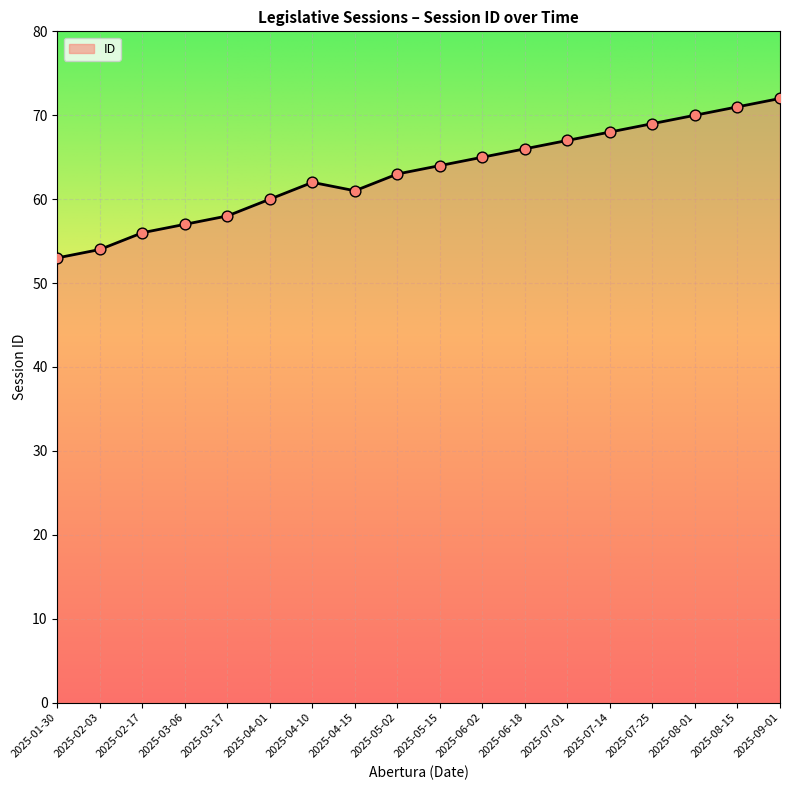

What is the change in value from 2025-04-01 to 2025-05-15?

+4